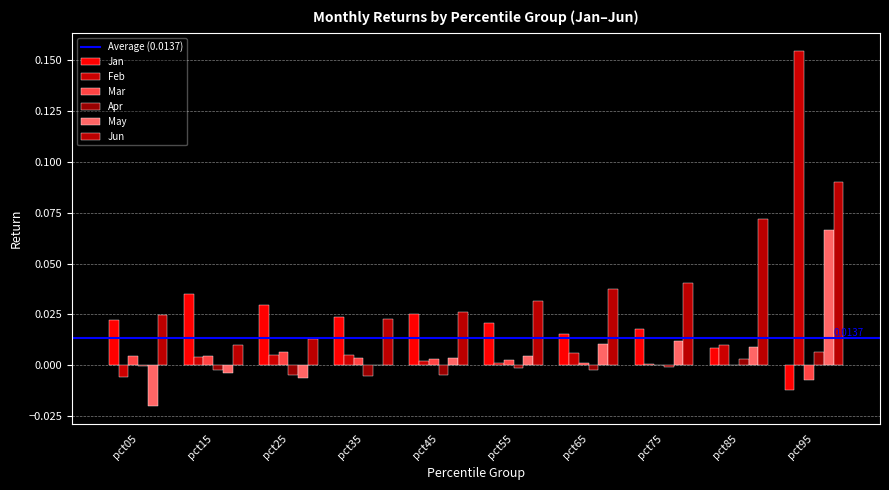

Which series has the largest total across all categories?

Jun